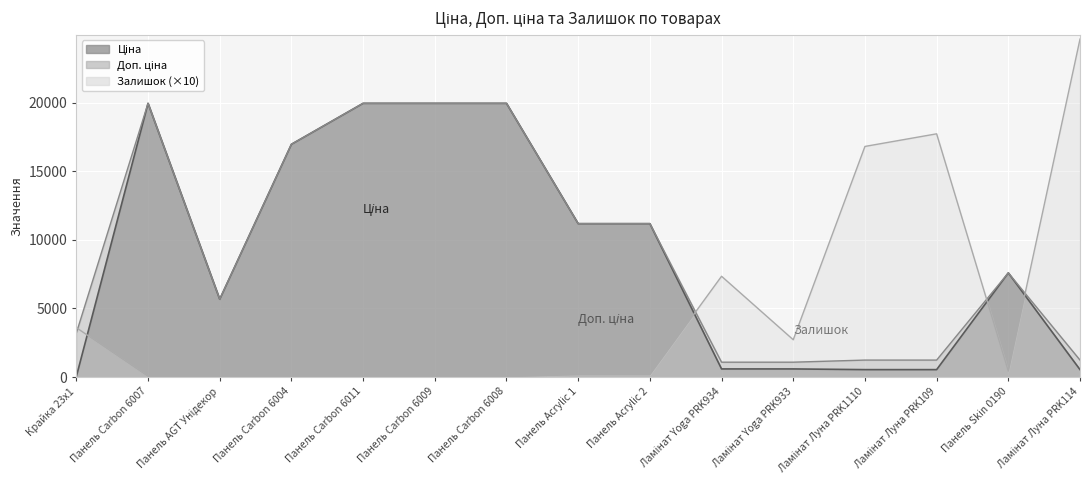

At which label is Доп. ціна closest to 10522?

Панель Acrylic 1